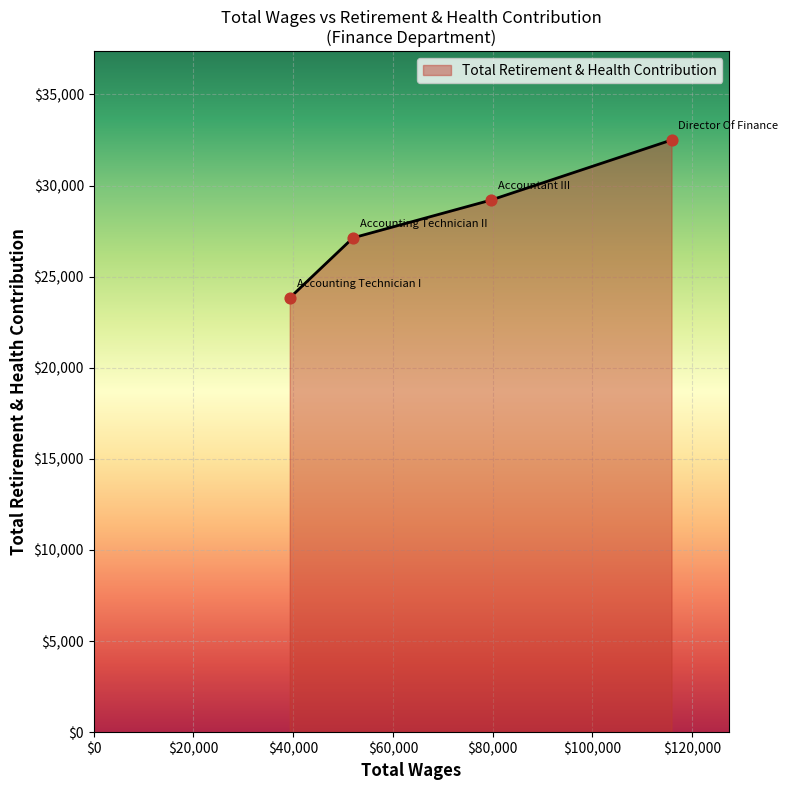

What is the sum of all values?

112672